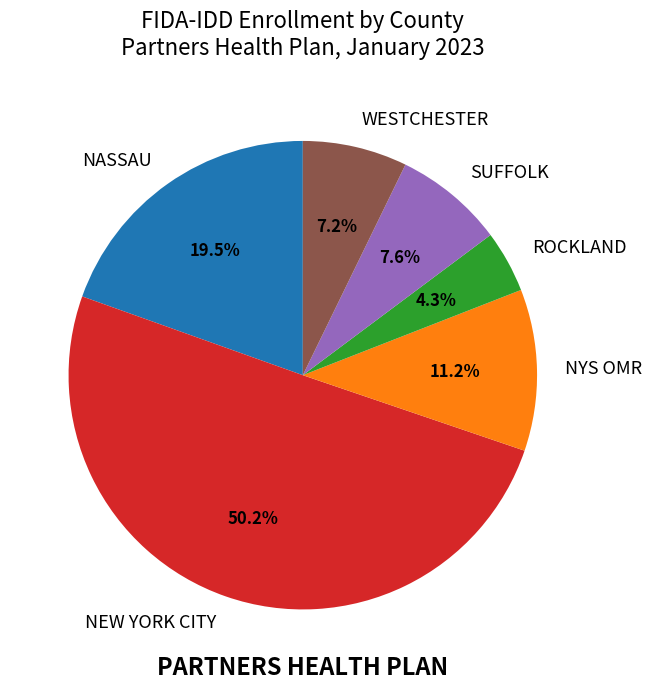

What is the smallest slice in the pie chart?

ROCKLAND